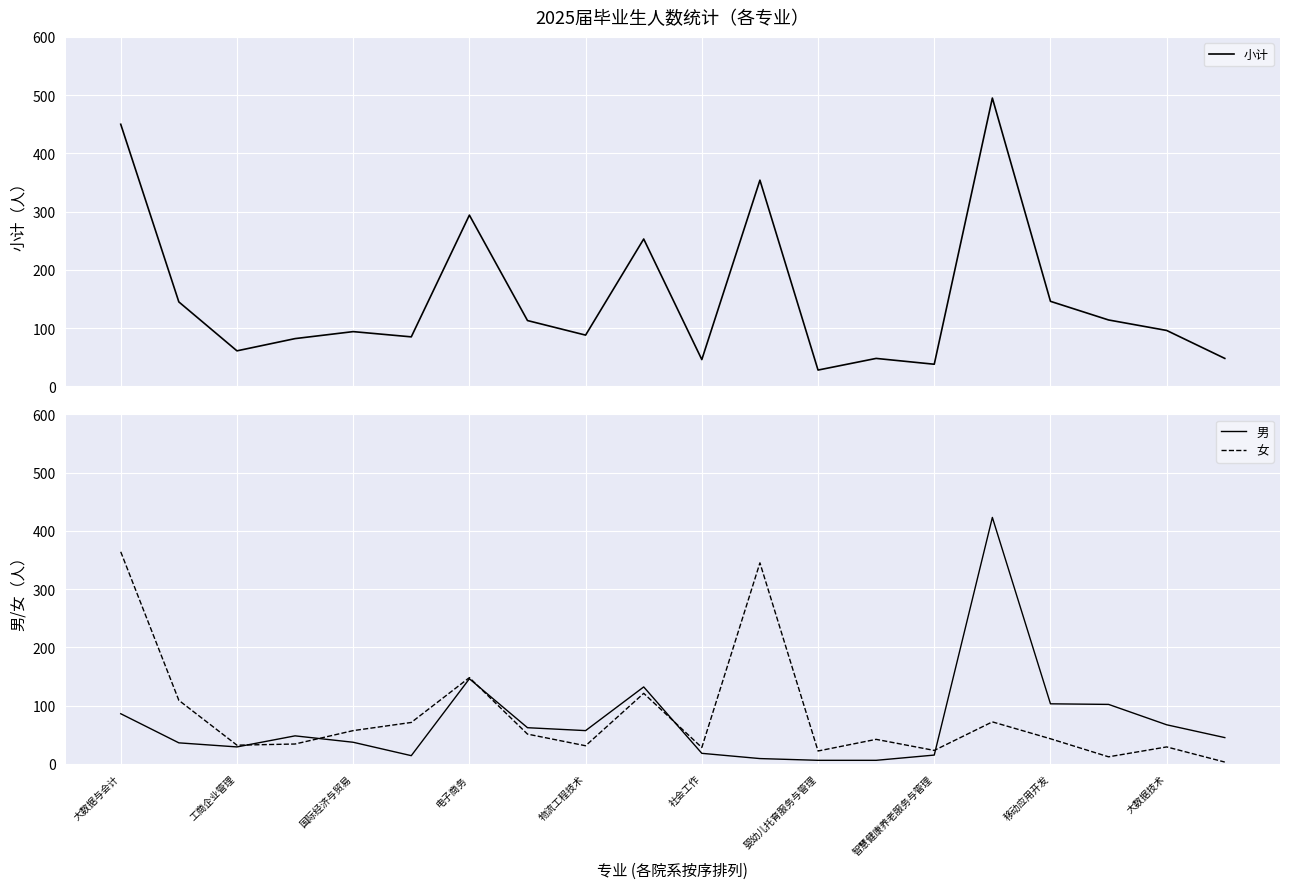

At which category is the sum across all series the highest?

15